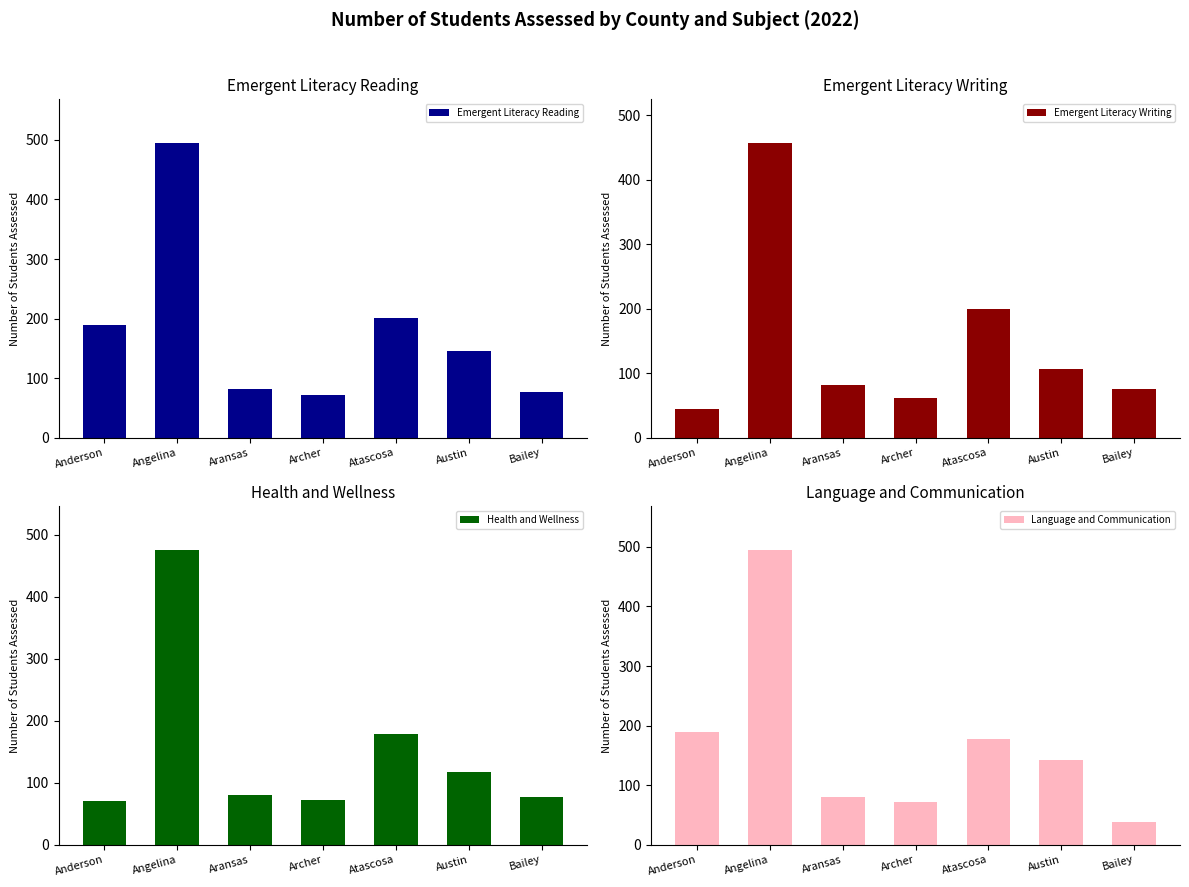

What value does the Emergent Literacy Writing series have at Archer?

61